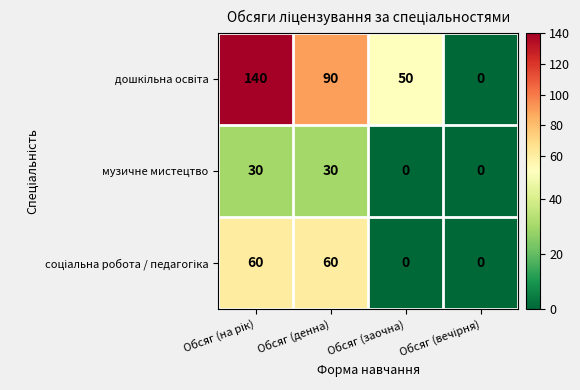

What is the sum of all музичне мистецтво values?

60